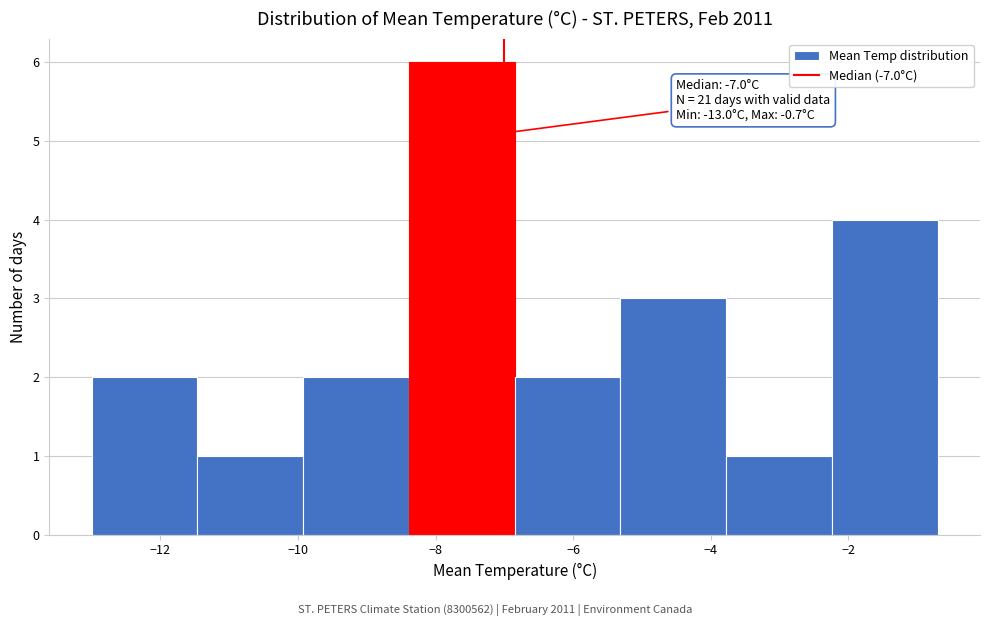

Over which range of the x-axis is the bar tallest?

-8.4 to -6.8